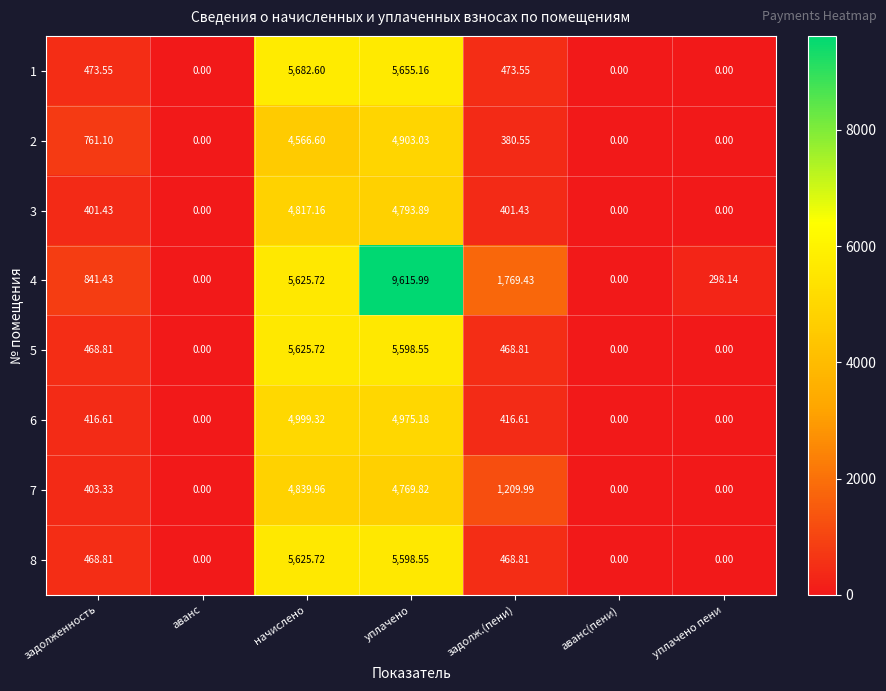

Where is 4 nearest to the value 4807?

начислено